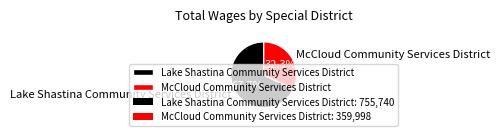

Count the number of slices in the pie.

2